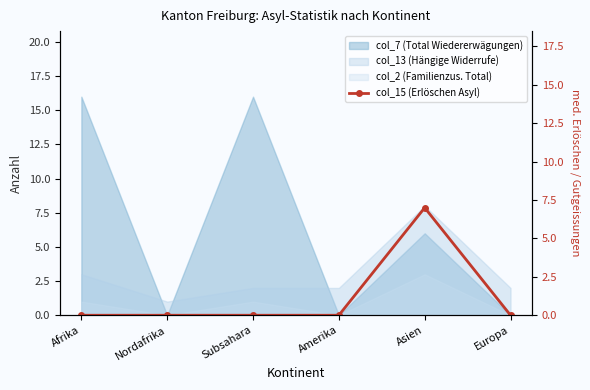

Reading right to left, list all the values displayed in this chart.

Europa=0	Asien=7	Amerika=0	Subsahara=0	Nordafrika=0	Afrika=0